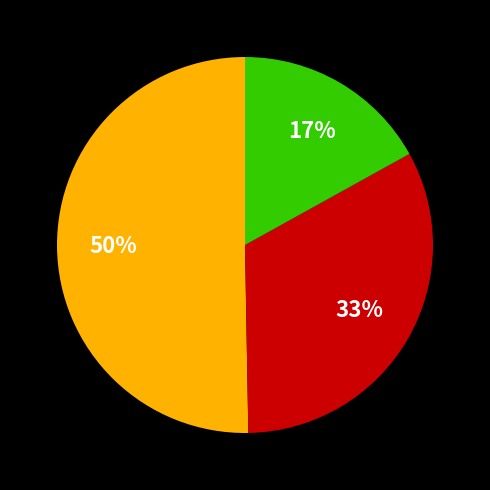

To the nearest percent, what is the difference between the largest and smallest slice percentages?

33%